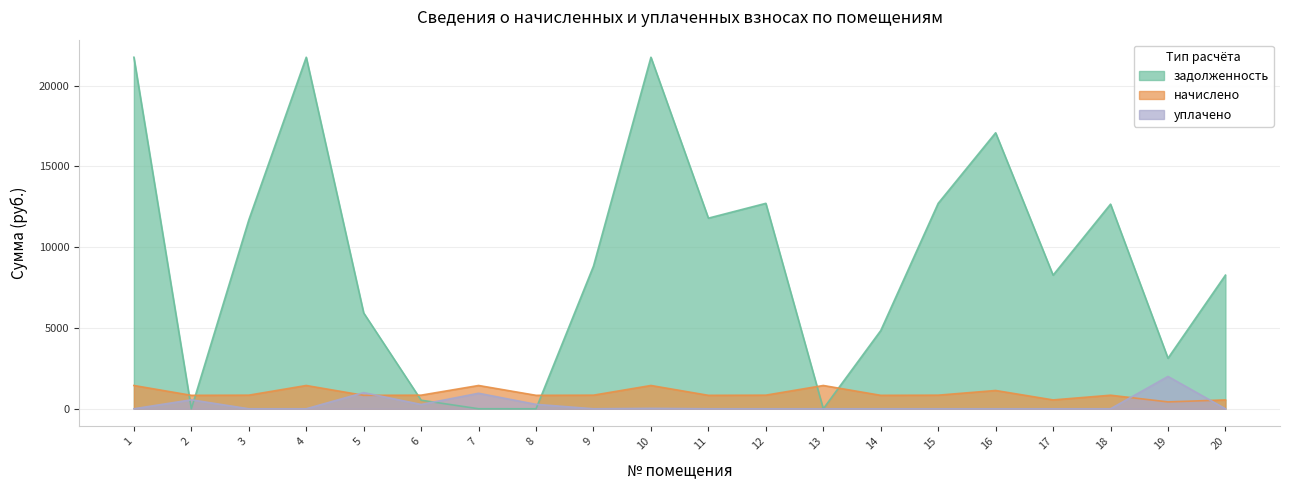

What are all the series names shown in the legend?

задолженность, начислено, уплачено